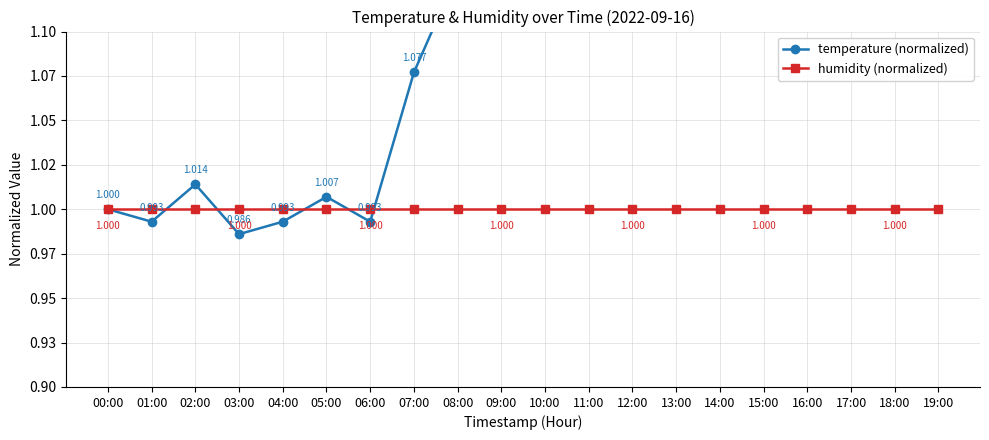

Where is temperature (normalized) nearest to the value 1?

00:00